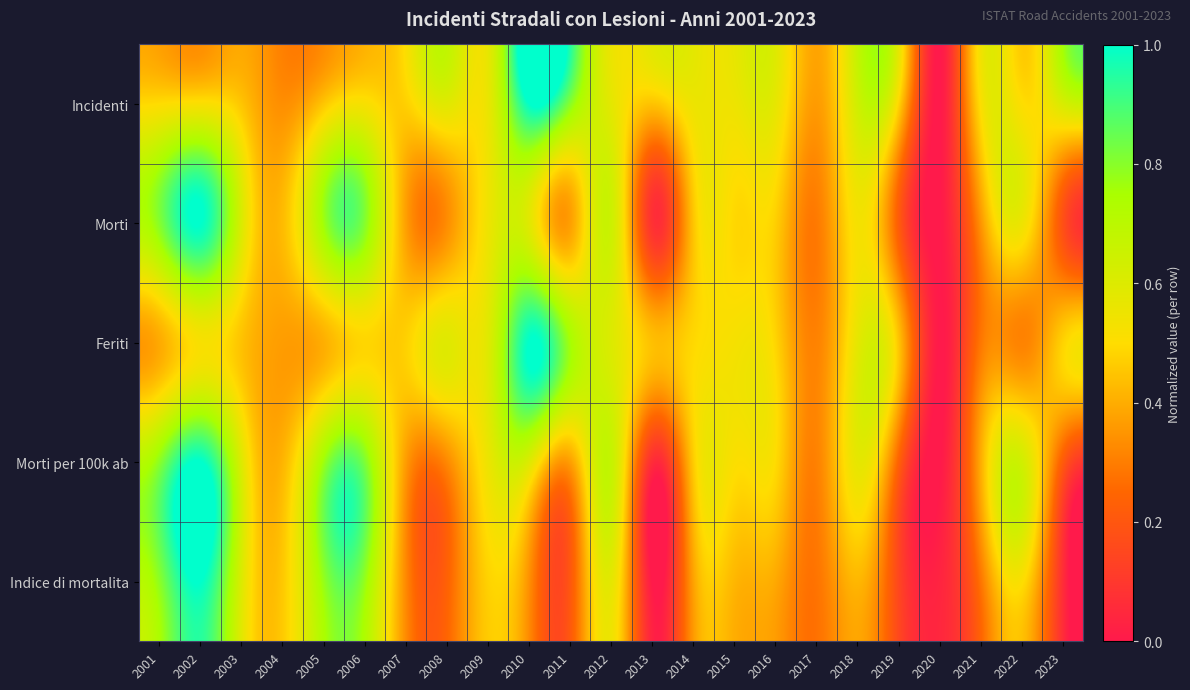

Reading left to right, list all the values displayed in this chart.

Incidenti: 2001=0.5	2002=0.5	2003=0.4	2004=0.3	2005=0.5	2006=0.5	2007=0.5	2008=0.6	2009=0.6	2010=1.0	2011=0.8	2012=0.6	2013=0.4	2014=0.6	2015=0.6	2016=0.6	2017=0.4	2018=0.6	2019=0.5	2020=0.0	2021=0.5	2022=0.5	2023=0.6
Morti: 2001=0.8	2002=1.0	2003=0.6	2004=0.4	2005=0.8	2006=0.8	2007=0.4	2008=0.3	2009=0.5	2010=0.6	2011=0.4	2012=0.6	2013=0.1	2014=0.5	2015=0.5	2016=0.5	2017=0.3	2018=0.5	2019=0.2	2020=0.0	2021=0.4	2022=0.5	2023=0.2
Feriti: 2001=0.4	2002=0.5	2003=0.4	2004=0.4	2005=0.4	2006=0.5	2007=0.5	2008=0.6	2009=0.6	2010=1.0	2011=0.8	2012=0.6	2013=0.4	2014=0.5	2015=0.5	2016=0.5	2017=0.3	2018=0.6	2019=0.4	2020=0.0	2021=0.3	2022=0.3	2023=0.5
Morti per 100k ab: 2001=0.8	2002=1.0	2003=0.6	2004=0.4	2005=0.8	2006=0.8	2007=0.4	2008=0.3	2009=0.6	2010=0.6	2011=0.4	2012=0.7	2013=0.1	2014=0.5	2015=0.5	2016=0.5	2017=0.3	2018=0.6	2019=0.2	2020=0.0	2021=0.4	2022=0.6	2023=0.2
Indice di mortalita: 2001=0.8	2002=1.0	2003=0.6	2004=0.5	2005=0.8	2006=0.8	2007=0.3	2008=0.2	2009=0.5	2010=0.3	2011=0.2	2012=0.6	2013=0.0	2014=0.4	2015=0.4	2016=0.4	2017=0.3	2018=0.4	2019=0.1	2020=0.0	2021=0.3	2022=0.5	2023=0.1